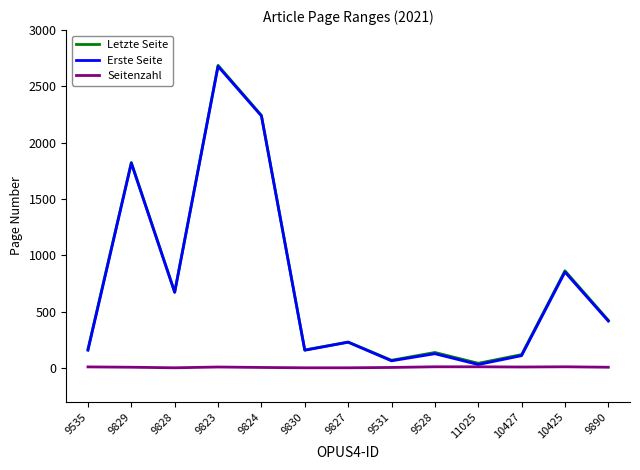

Which label corresponds to the largest value in the chart?

9823